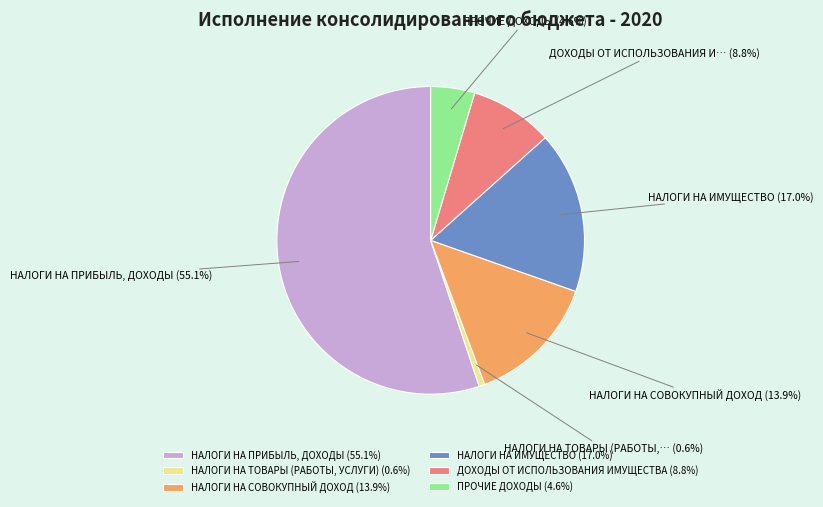

How many slices are in this pie chart?

6